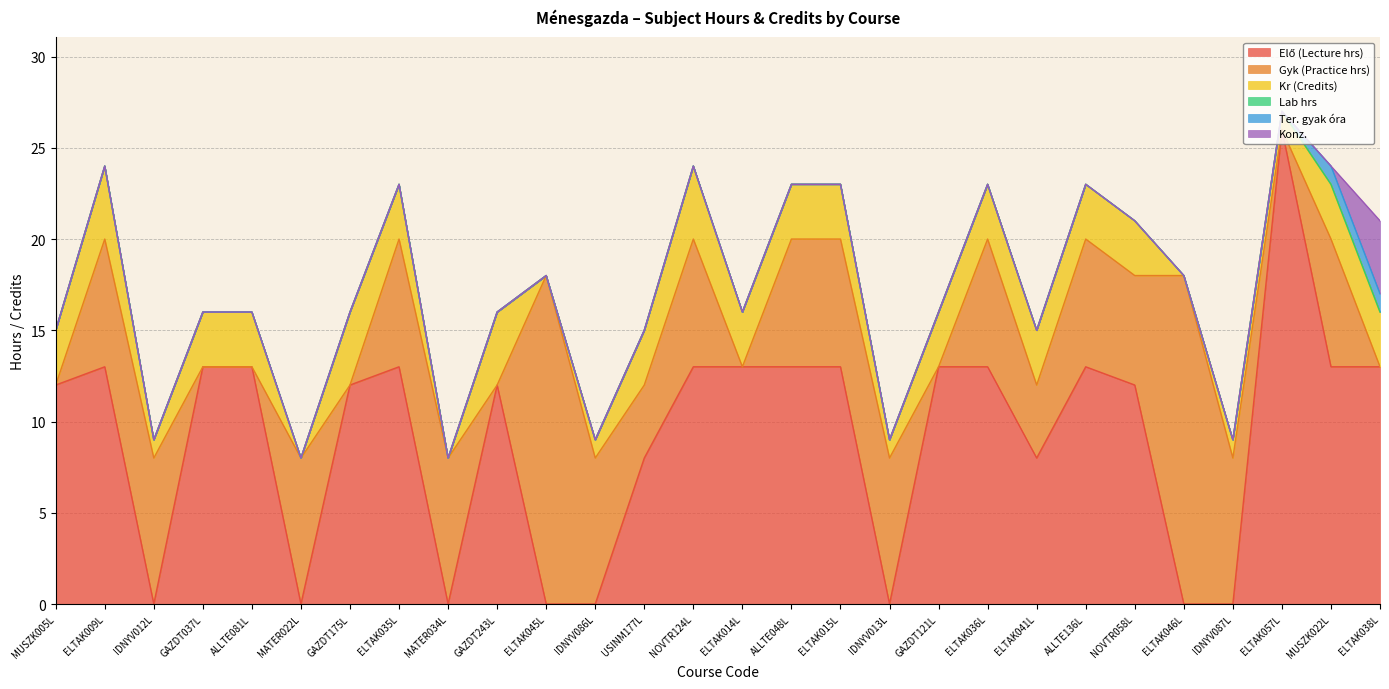

The value of Elő (Lecture hrs) at ELTAK035L is 20. True or false?

False